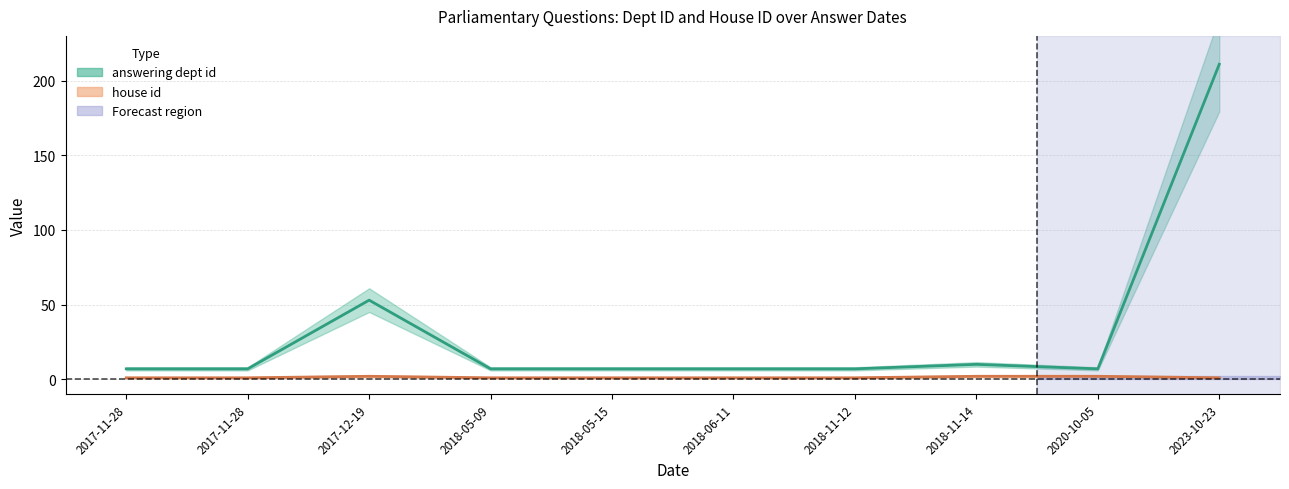

List the series in order of their overall mean, lowest first.

house id, answering dept id